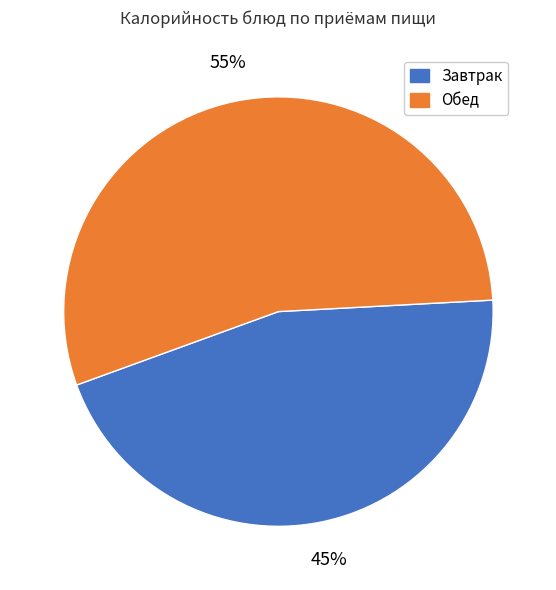

How many slices are in this pie chart?

2